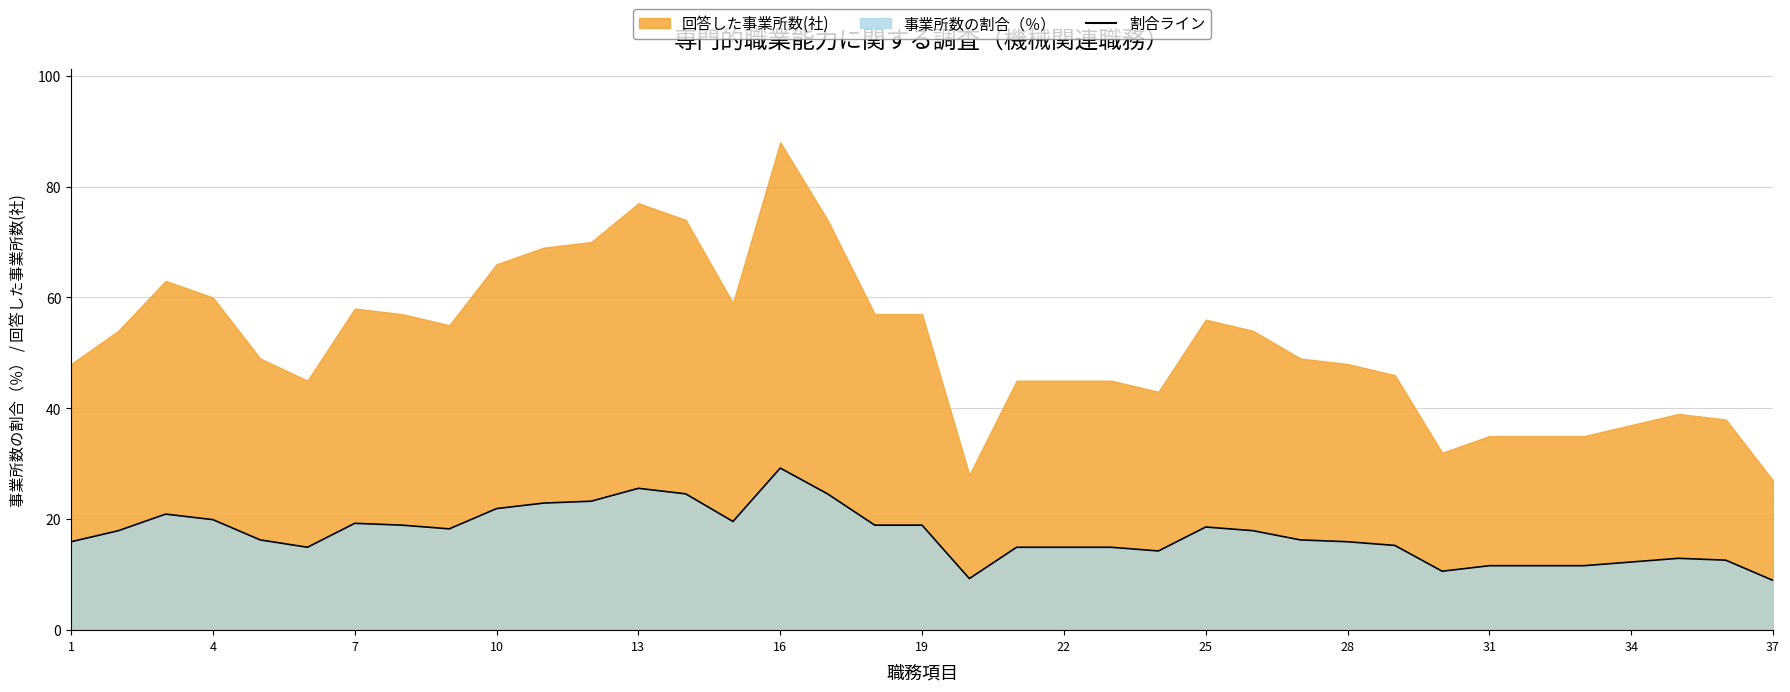

True or false: the data has more than 0 interior local peaks.

True